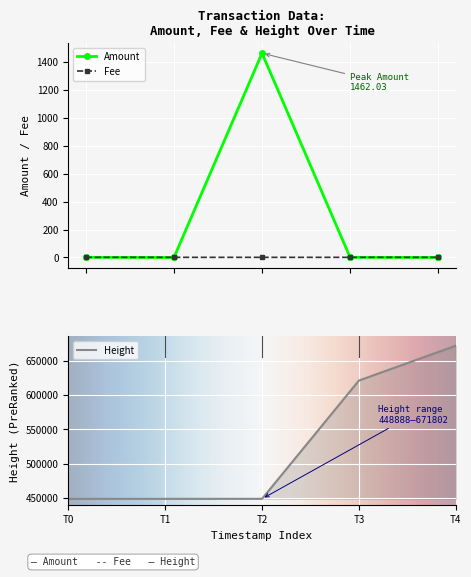

True or false: Fee has a value of 1.0 at 2018-01-18 21:00:45.

True